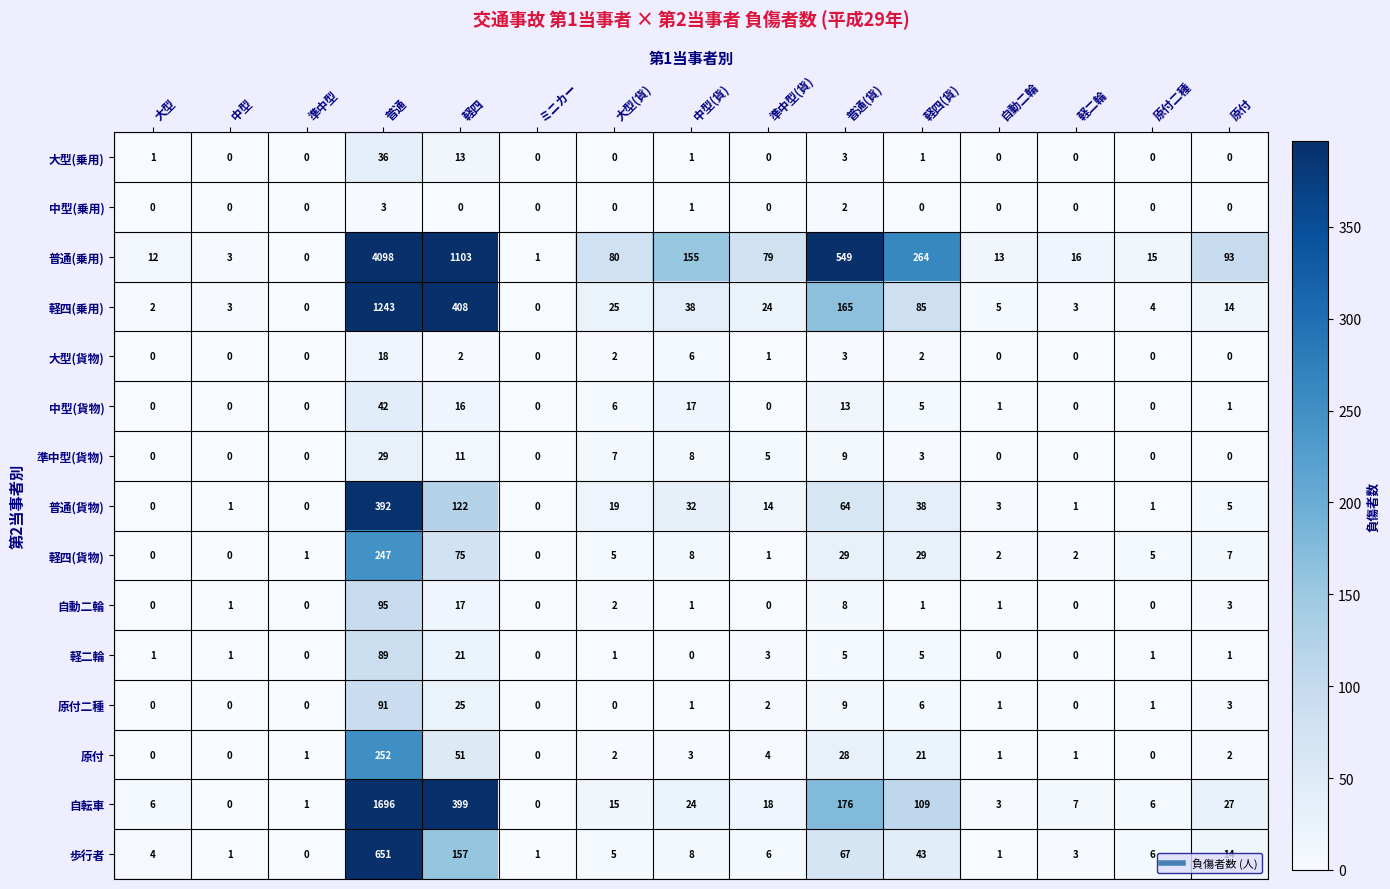

Rank the series by their maximum value, from highest to lowest.

普通(乗用), 自転車, 軽四(乗用), 歩行者, 普通(貨物), 原付, 軽四(貨物), 自動二輪, 原付二種, 軽二輪, 中型(貨物), 大型(乗用), 準中型(貨物), 大型(貨物), 中型(乗用)